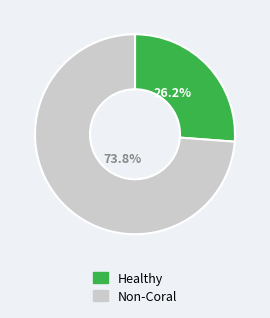

How many segments does this pie chart have?

2